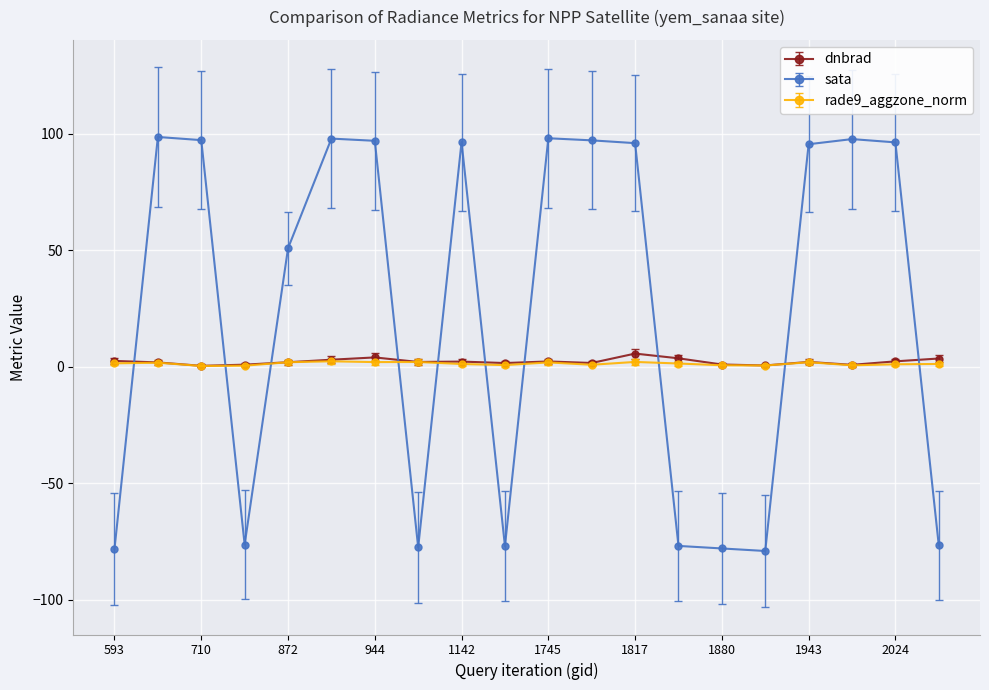

Which series has the largest range (max minus min)?

sata